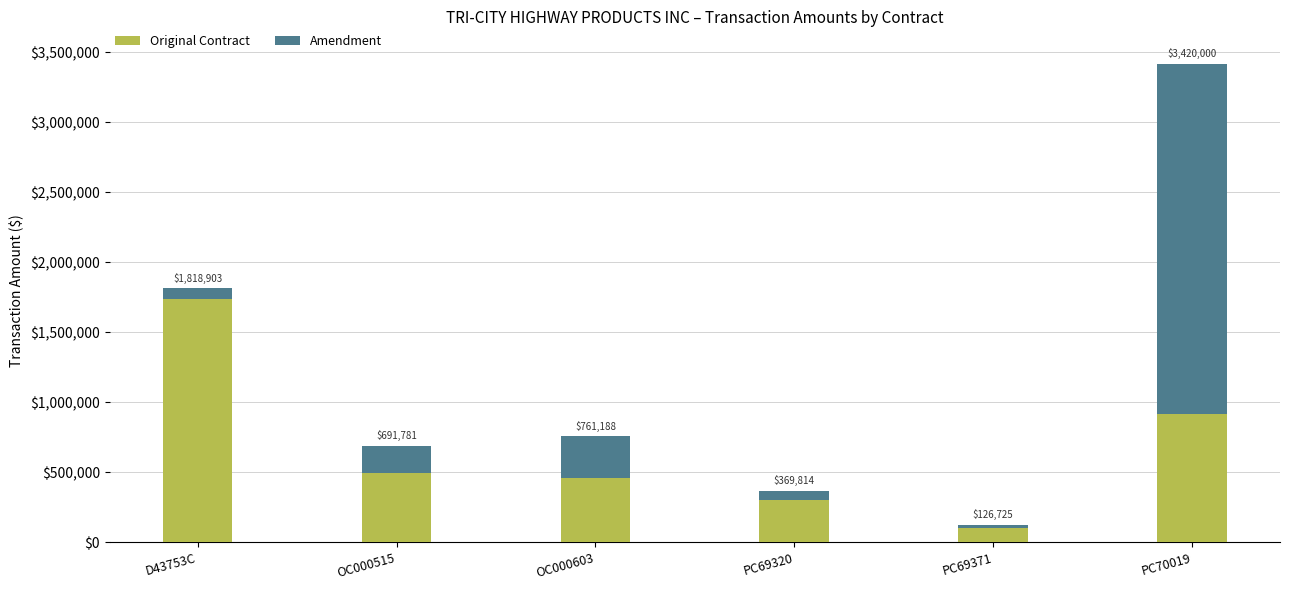

How many bars are there in total?

6